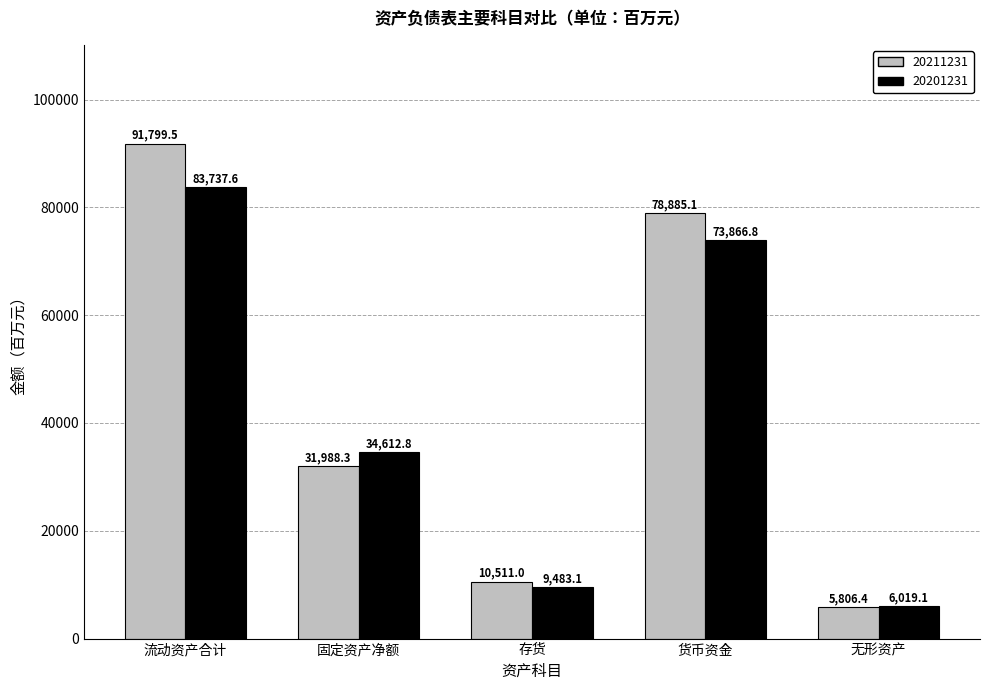

Which series has the widest spread of values?

20211231